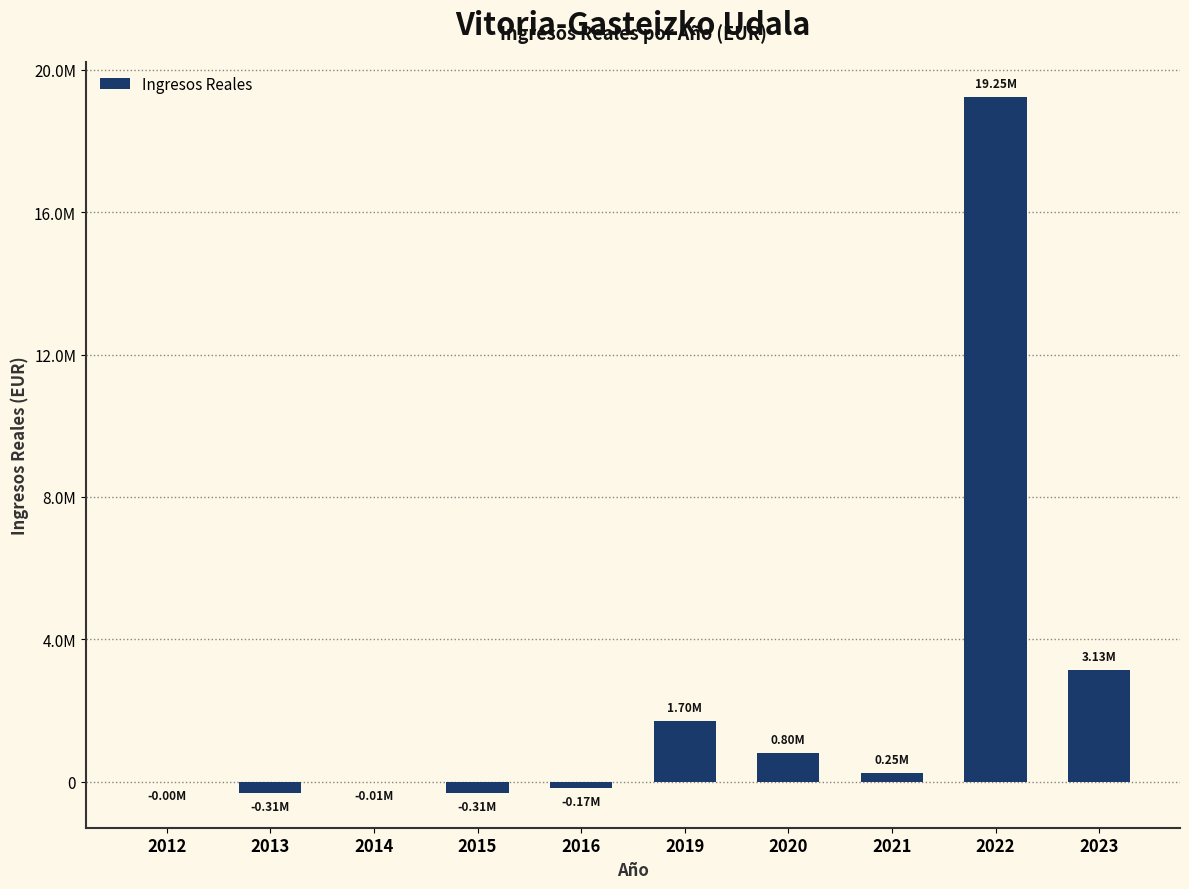

How many data points are less than 250000?

5